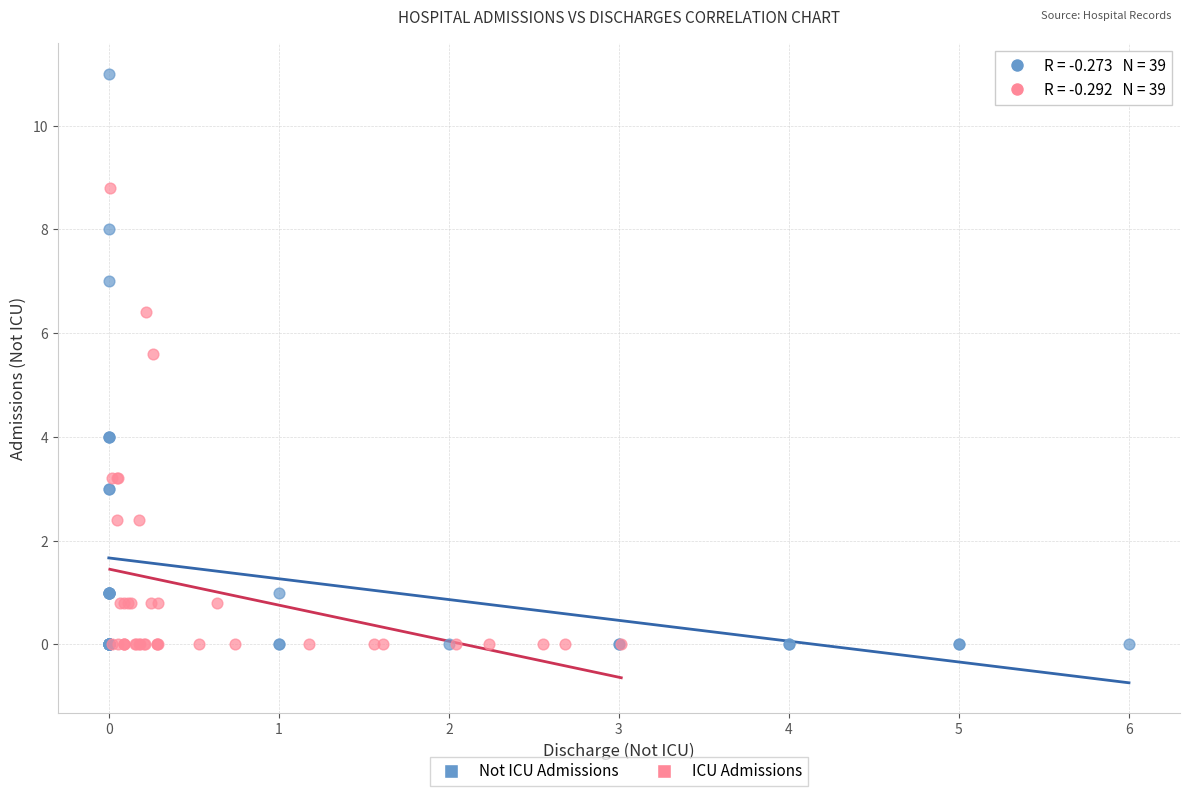

Which series has the widest spread of Y values?

Not ICU Admissions